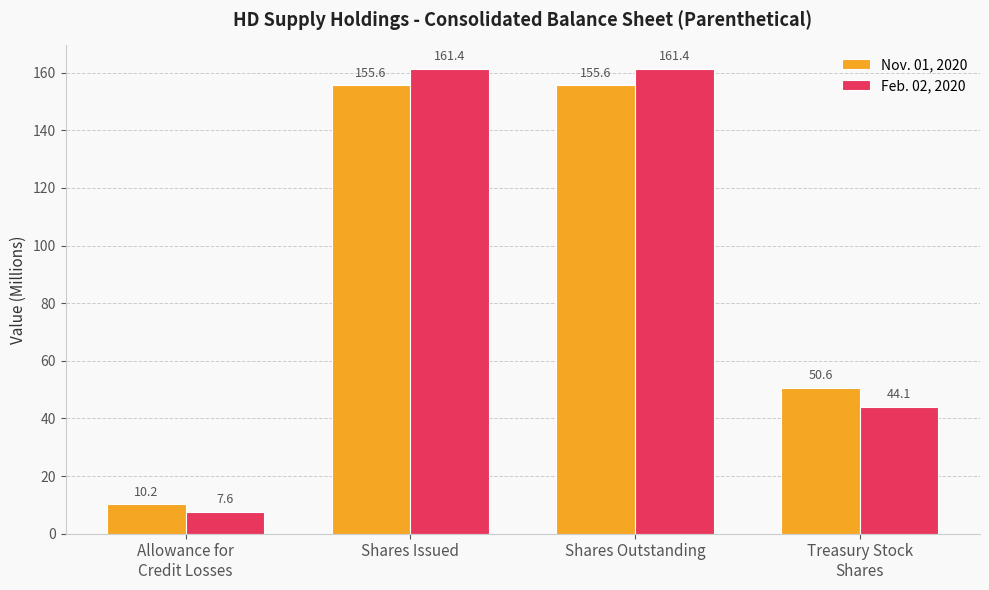

Reading left to right, extract all data points from this chart.

Nov. 01, 2020: 10.2	155.6	155.6	50.6
Feb. 02, 2020: 7.6	161.4	161.4	44.1